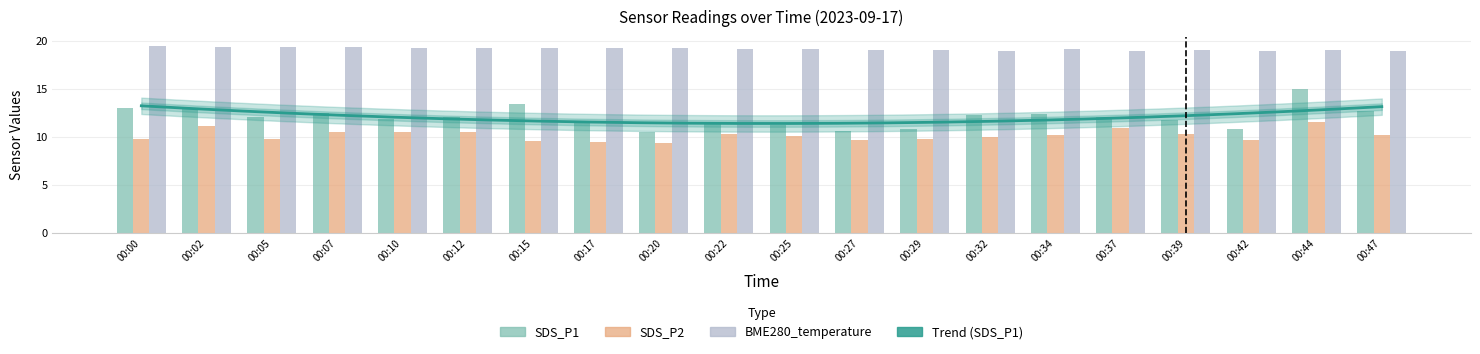

Reading left to right, what are all the values shown in this chart?

SDS_P1: 00:00=13.0	00:02=12.9	00:05=12.1	00:07=12.5	00:10=11.9	00:12=12.1	00:15=13.5	00:17=11.7	00:20=10.5	00:22=11.6	00:25=11.2	00:27=10.7	00:29=10.8	00:32=12.3	00:34=12.4	00:37=12.1	00:39=11.7	00:42=10.8	00:44=15.0	00:47=12.7
SDS_P2: 00:00=9.8	00:02=11.2	00:05=9.8	00:07=10.5	00:10=10.5	00:12=10.5	00:15=9.6	00:17=9.5	00:20=9.4	00:22=10.3	00:25=10.1	00:27=9.7	00:29=9.8	00:32=10.1	00:34=10.2	00:37=10.9	00:39=10.3	00:42=9.7	00:44=11.6	00:47=10.2
BME280_temperature: 00:00=19.5	00:02=19.4	00:05=19.4	00:07=19.4	00:10=19.3	00:12=19.3	00:15=19.2	00:17=19.3	00:20=19.3	00:22=19.2	00:25=19.2	00:27=19.1	00:29=19.0	00:32=19.0	00:34=19.1	00:37=19.0	00:39=19.1	00:42=19.0	00:44=19.1	00:47=19.0